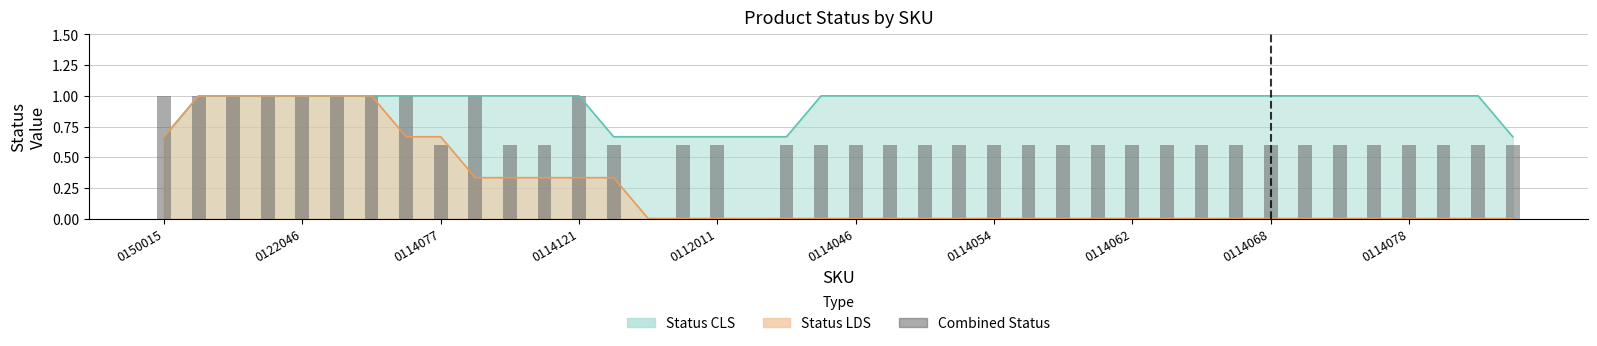

What is the label of the 40th bar from the right?

0150015